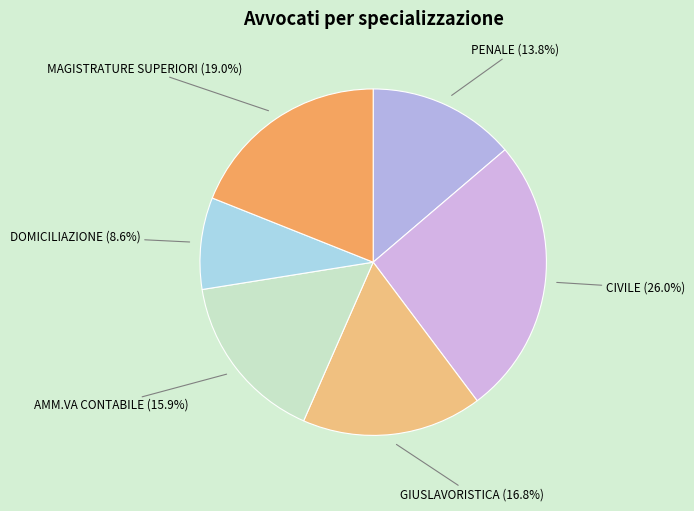

What percentage is the PENALE slice, to the nearest percent?

14%